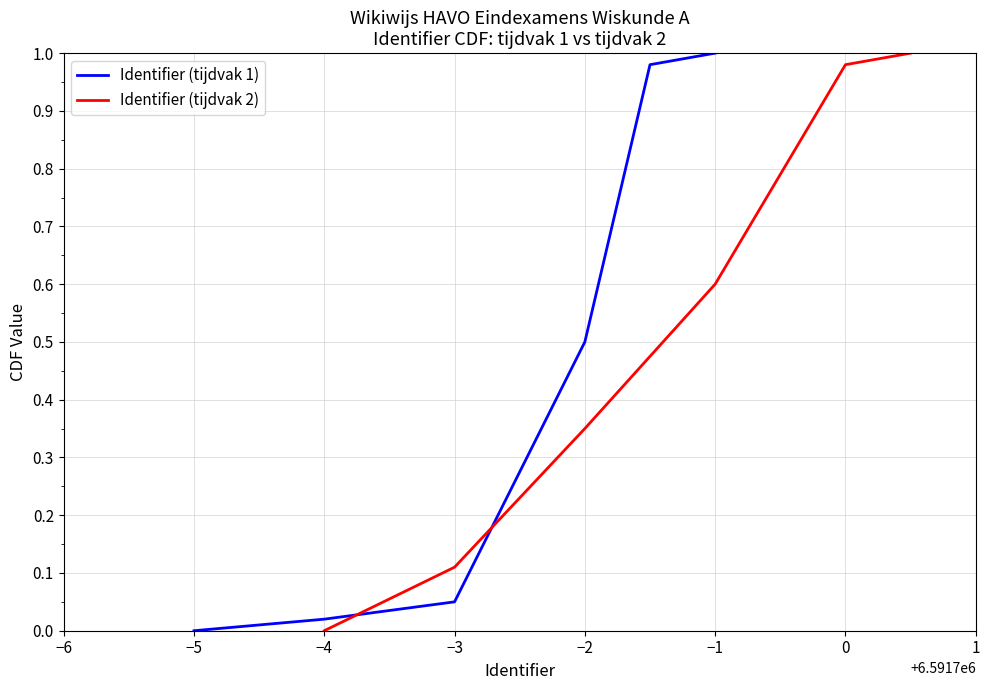

True or false: Identifier (tijdvak 1) has more than 2 interior local peaks.

False